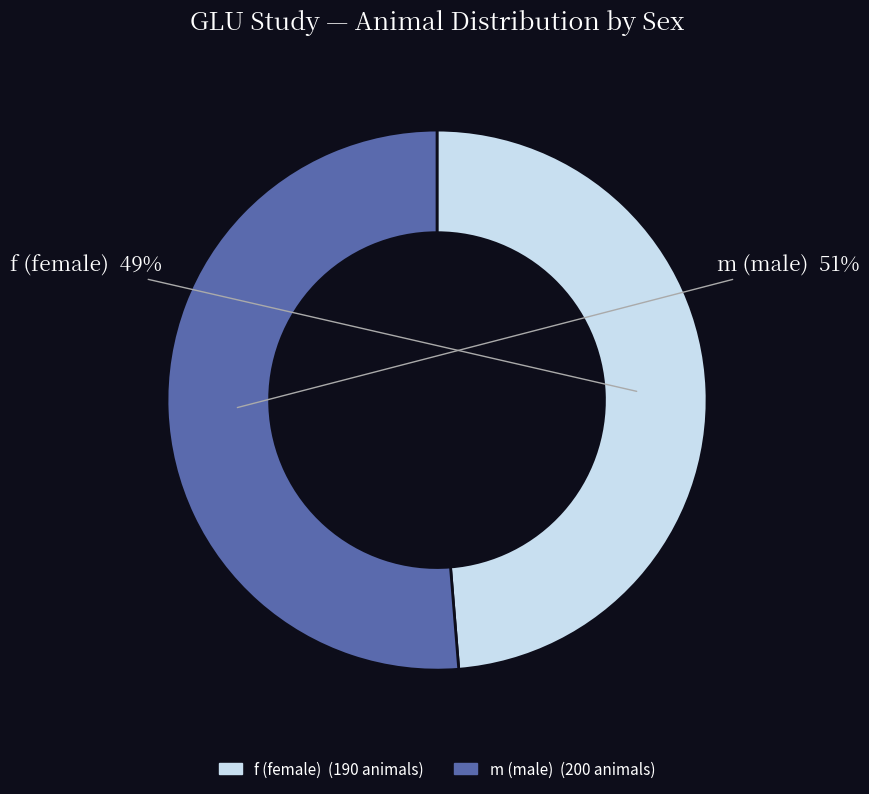

What is the smallest slice in the pie chart?

f